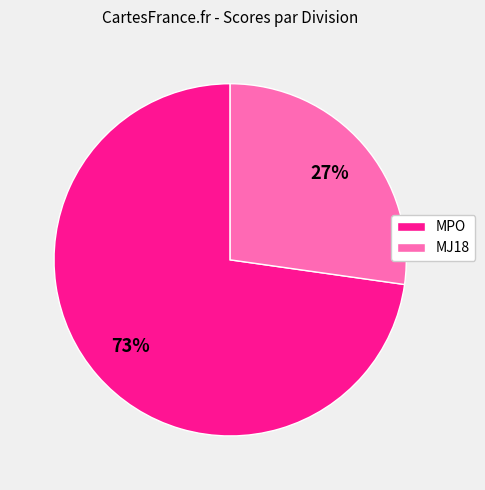

The MJ18 slice represents 27% of the pie. True or false?

True